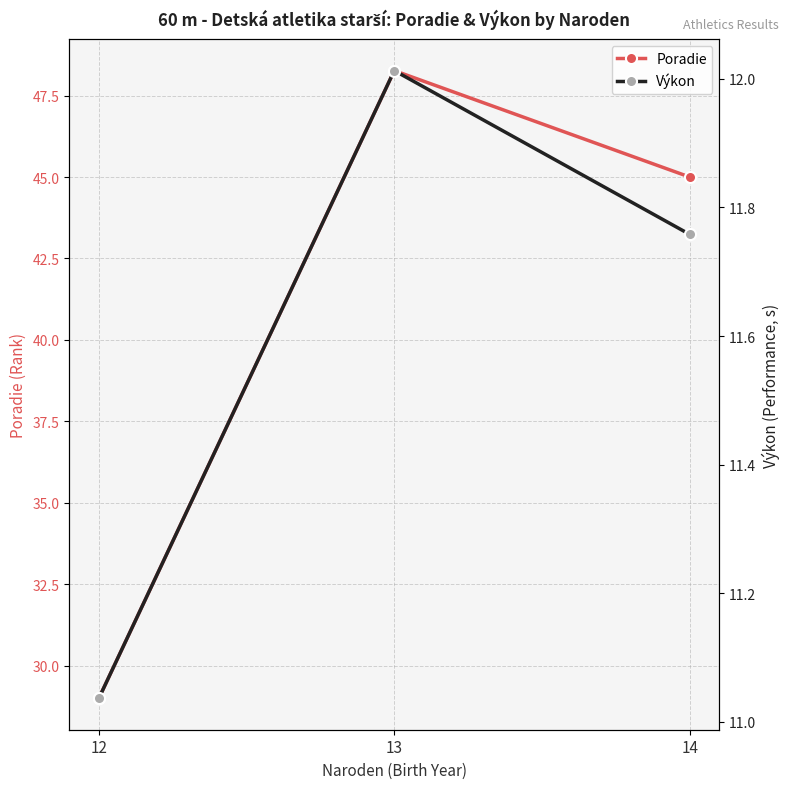

Is it true that Výkon equals 11.8 at 14?

True